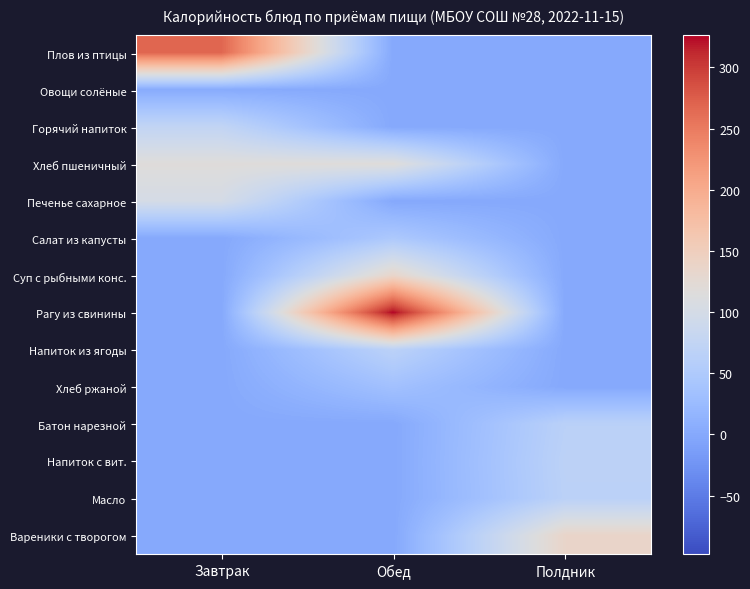

Which series has the largest range (max minus min)?

Рагу из свинины